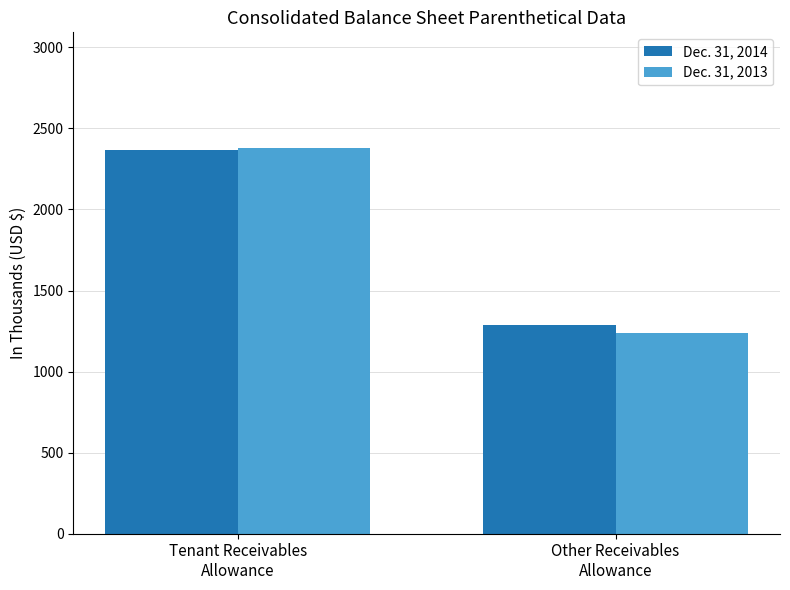

How many data points does each series have?

2